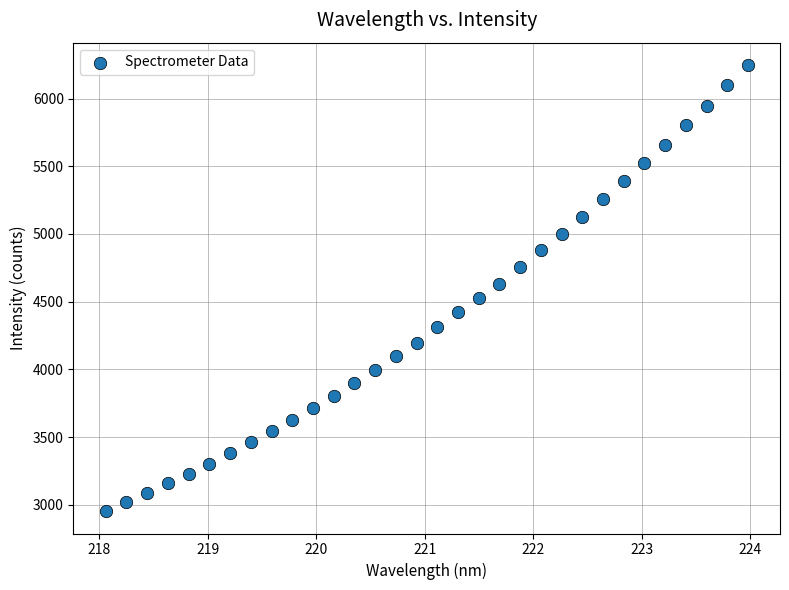

What is the range of X values (max minus min)?

5.9